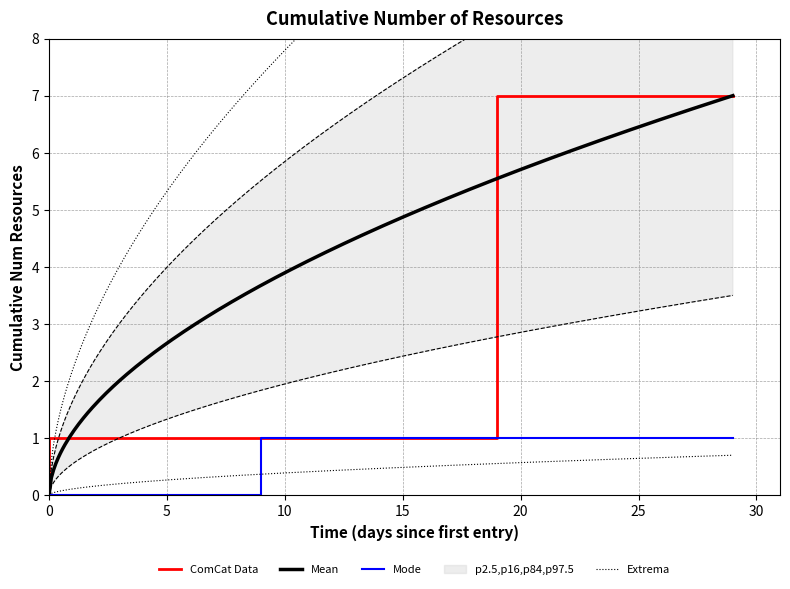

True or false: the data has more than 0 interior local peaks.

False